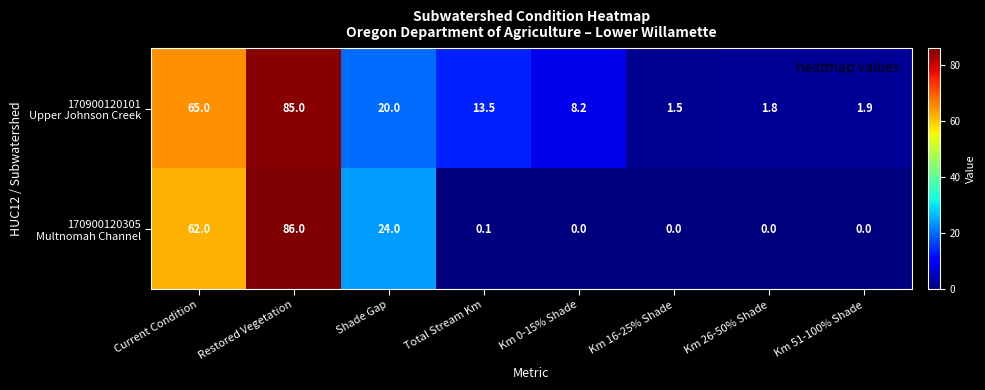

What is the maximum value shown in the chart?

86.0